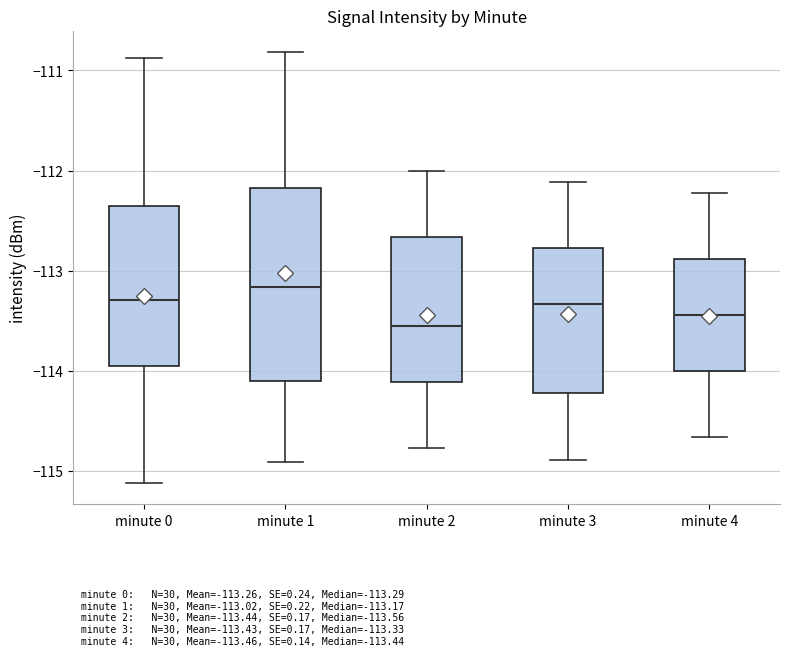

Reading left to right, transcribe this box plot: for each box, give where its median line is, the range the box spans, and where its two whiskers end, as read against the y-axis. The values are not printed on the chart, so give them approximately, as read against the axis.

minute 0: median -113.3, box -113.9 to -112.4, whiskers -115.1 to -110.9
minute 1: median -113.2, box -114.1 to -112.2, whiskers -114.9 to -110.8
minute 2: median -113.6, box -114.1 to -112.7, whiskers -114.8 to -112.0
minute 3: median -113.3, box -114.2 to -112.8, whiskers -114.9 to -112.1
minute 4: median -113.4, box -114.0 to -112.9, whiskers -114.7 to -112.2